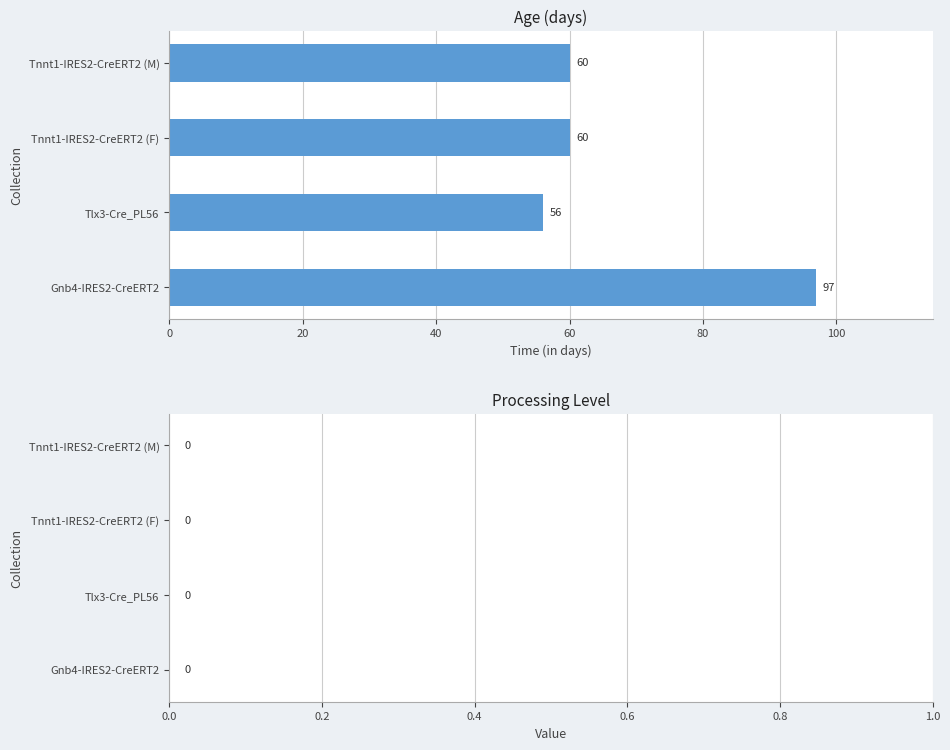

What is the change in value from Gnb4-IRES2-CreERT2 to Tnnt1-IRES2-CreERT2 (F)?

-37